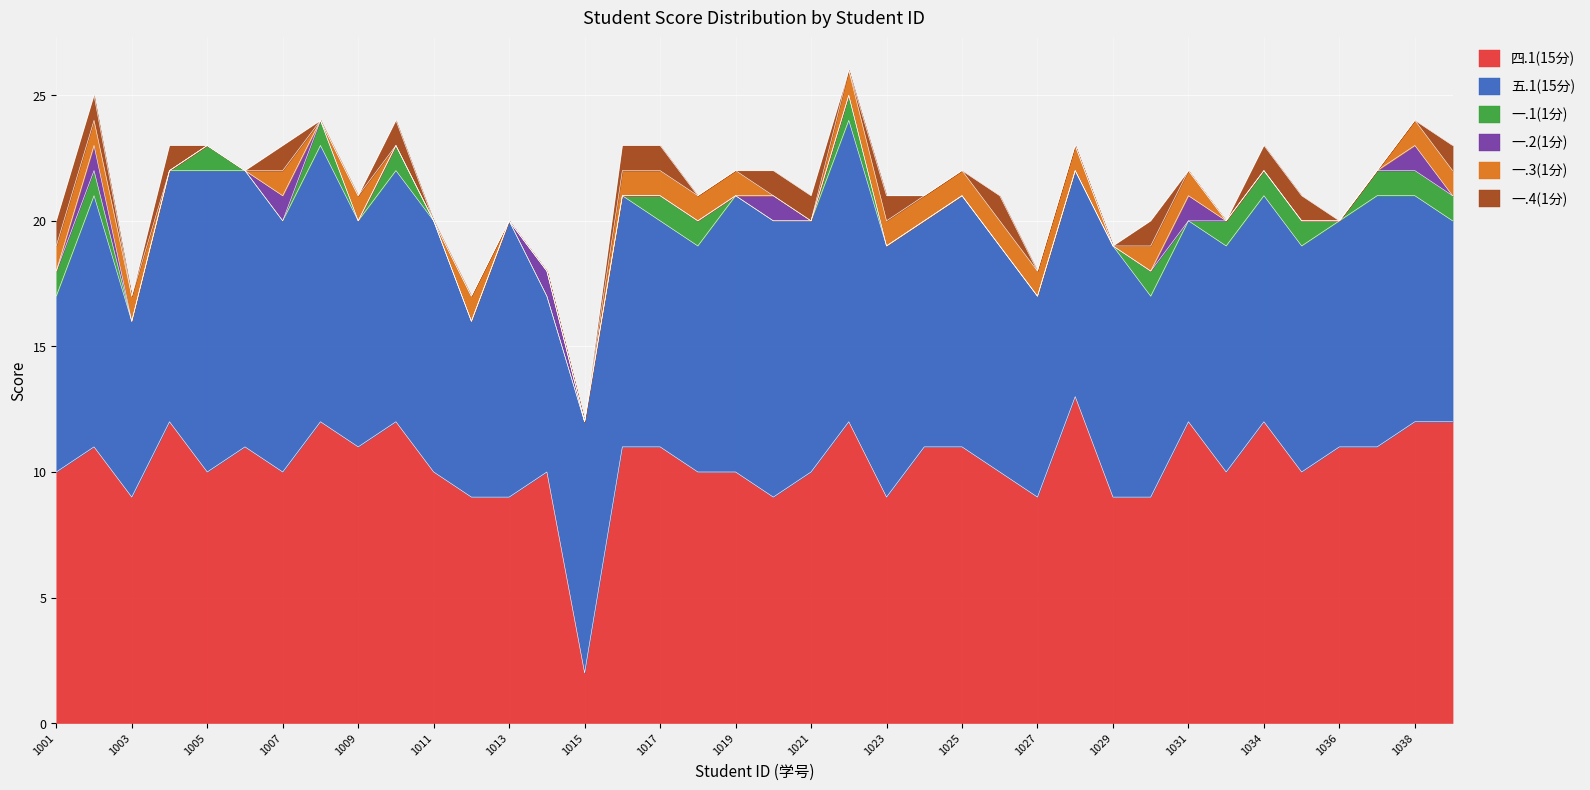

Reading left to right, transcribe all the data shown in this chart.

四.1(15分): 10	11	9	12	10	11	10	12	11	12	10	9	9	10	2	11	11	10	10	9	10	12	9	11	11	10	9	13	9	9	12	10	12	10	11	11	12	12
五.1(15分): 7	10	7	10	12	11	10	11	9	10	10	7	11	7	10	10	9	9	11	11	10	12	10	9	10	9	8	9	10	8	8	9	9	9	9	10	9	8
一.1(1分): 1	1	0	0	1	0	0	1	0	1	0	0	0	0	0	0	1	1	0	0	0	1	0	0	0	0	0	0	0	1	0	1	1	1	0	1	1	1
一.2(1分): 0	1	0	0	0	0	1	0	0	0	0	0	0	1	0	0	0	0	0	1	0	0	0	0	0	0	0	0	0	0	1	0	0	0	0	0	1	0
一.3(1分): 1	1	1	0	0	0	1	0	1	0	0	1	0	0	0	1	1	1	1	0	0	1	1	1	1	1	1	1	0	1	1	0	0	0	0	0	1	1
一.4(1分): 1	1	0	1	0	0	1	0	0	1	0	0	0	0	0	1	1	0	0	1	1	0	1	0	0	1	0	0	0	1	0	0	1	1	0	0	0	1